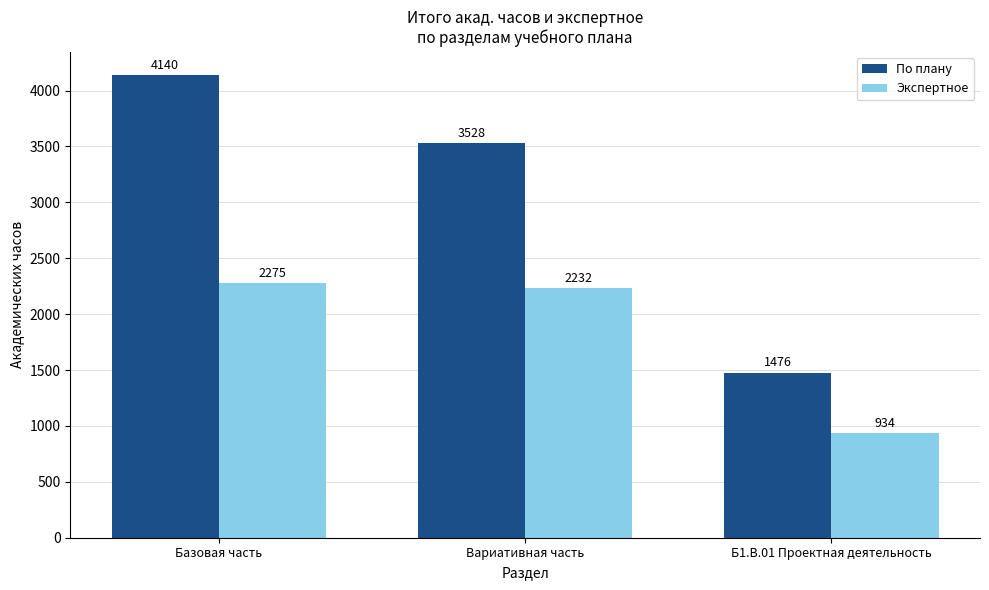

Which label corresponds to the smallest value in the chart?

Б1.В.01 Проектная деятельность